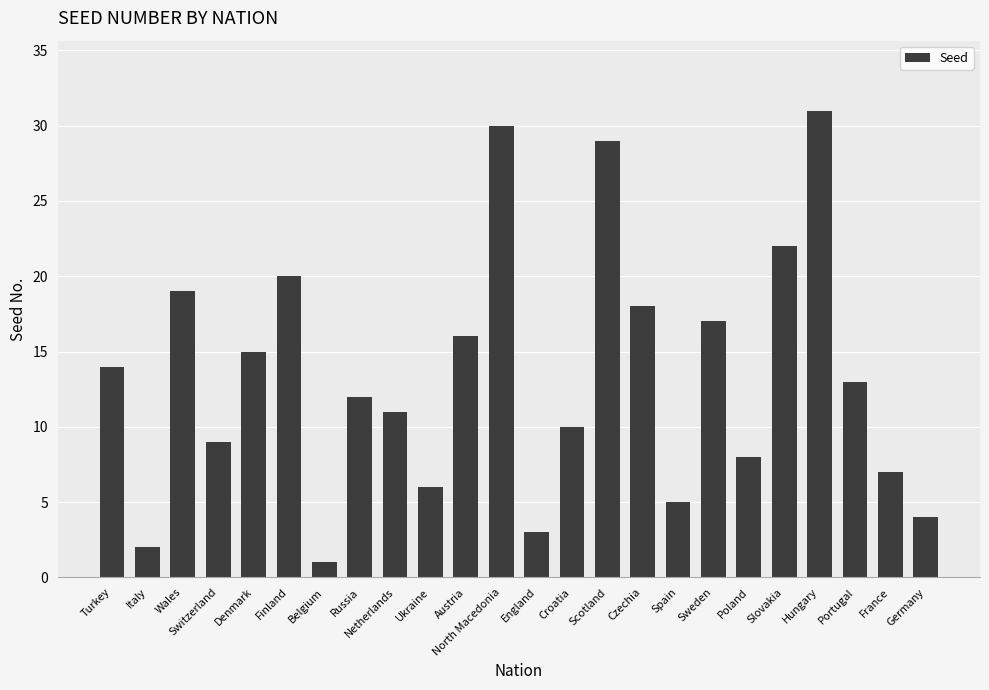

What is the label of the 11th bar from the right?

Croatia